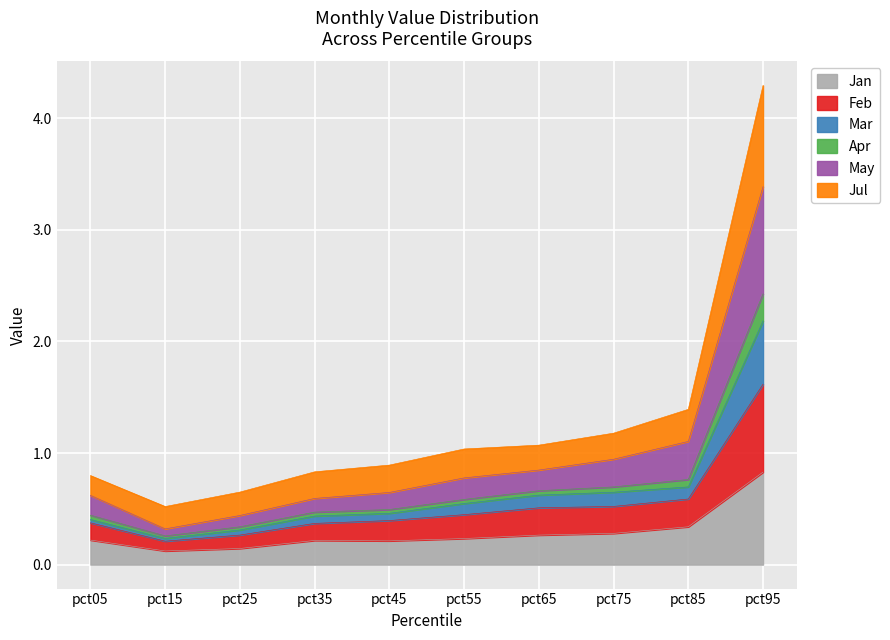

What is the maximum value for Jan?

0.8